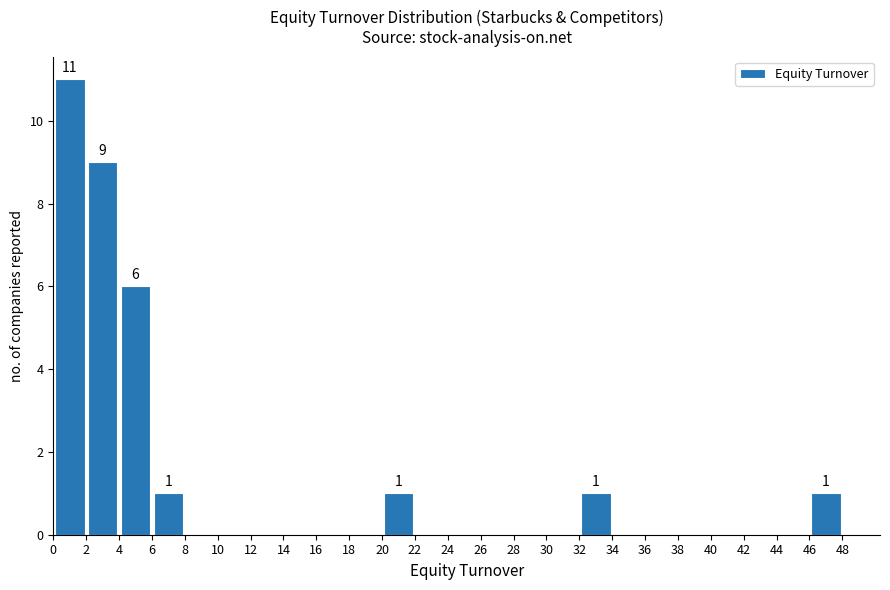

Over which range of the x-axis is the bar tallest?

0 to 2